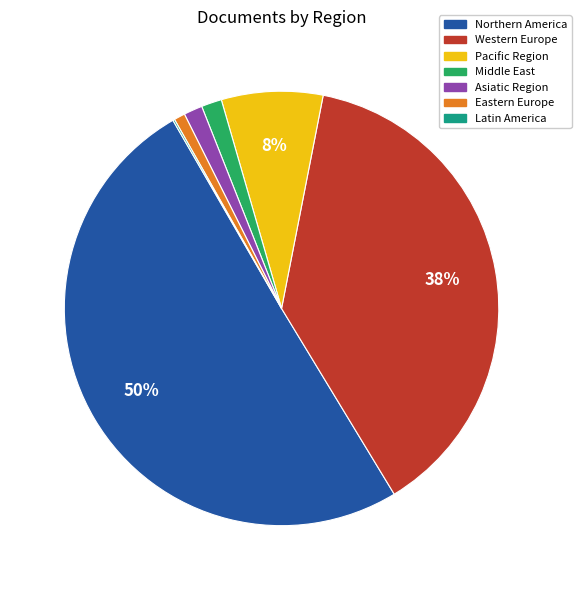

To the nearest percent, what is the difference between the largest and smallest slice percentages?

50%